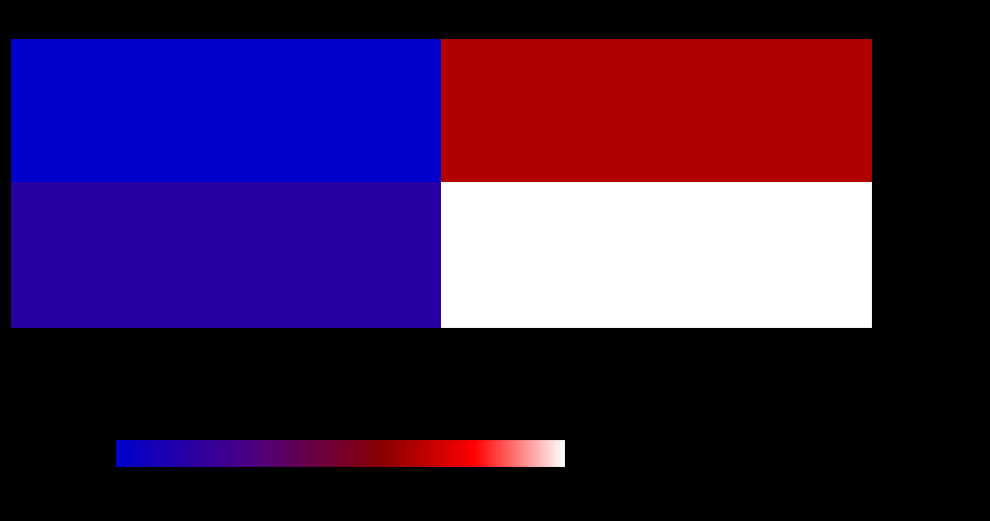

Between -1 and 1, which is larger?

1